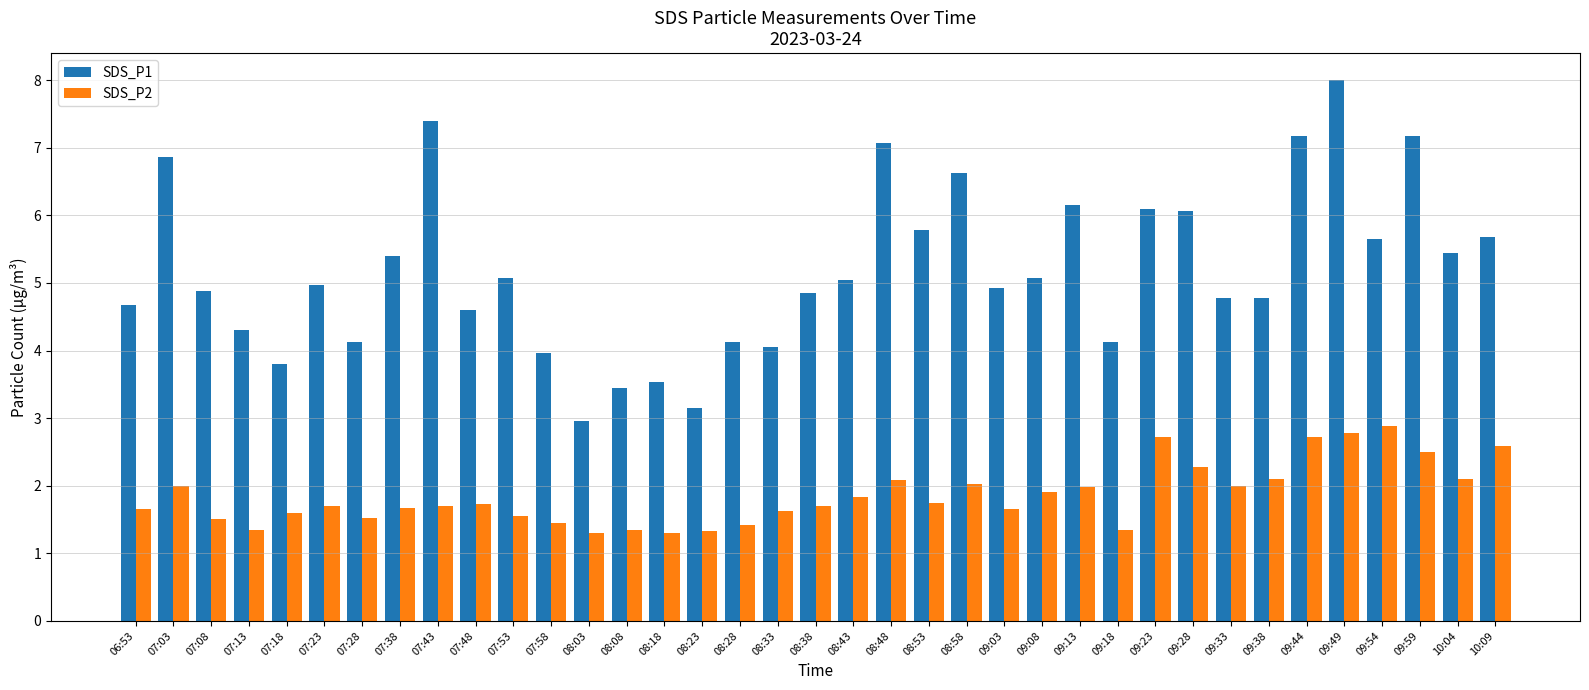

Which series has the widest spread of values?

SDS_P1